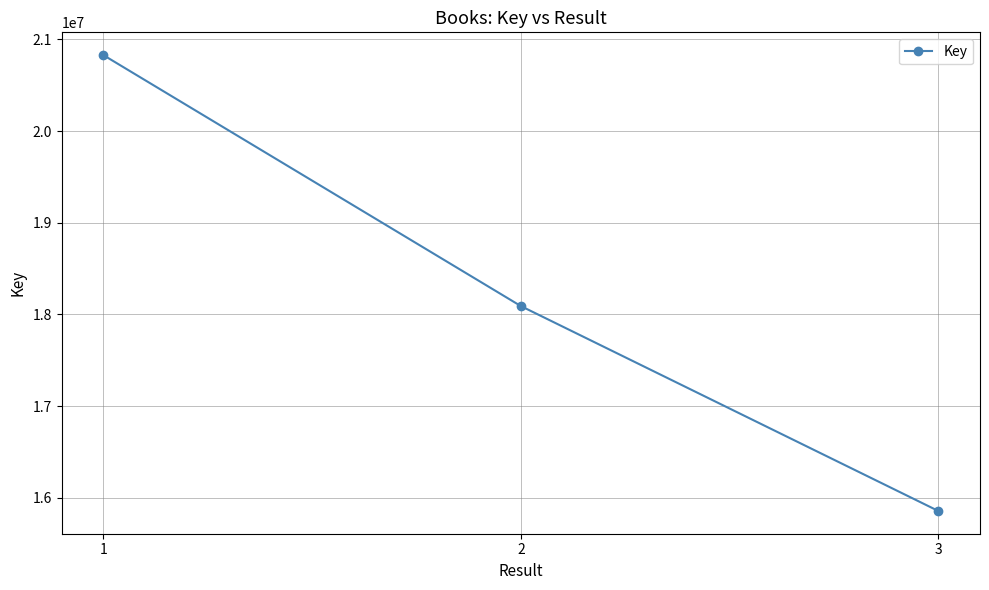

Where is the data nearest to the value 18342022?

2